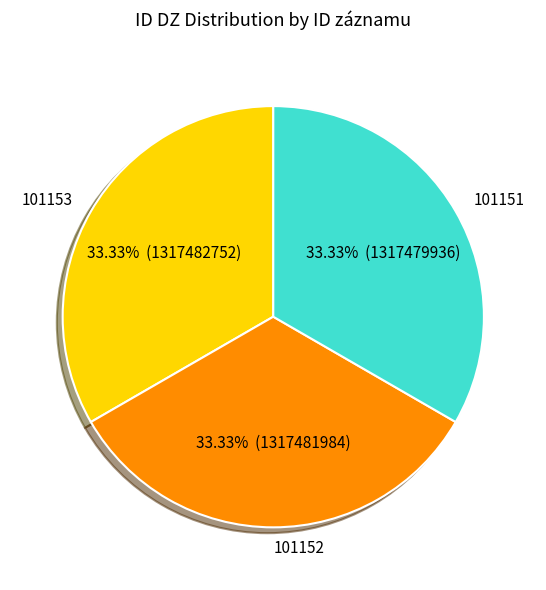

What is the total percentage of 101153 and 101151?

66.7%